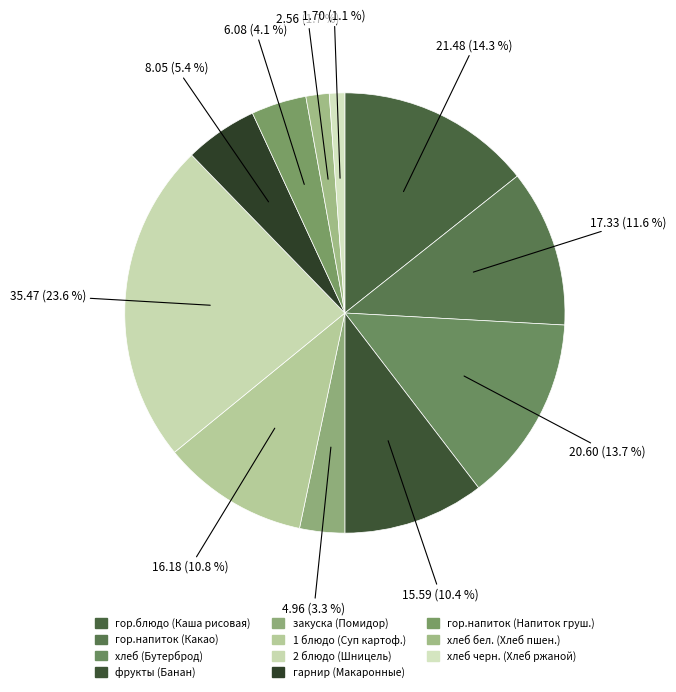

Rank the categories by value from highest to lowest.

Шницель из говядины, Каша рисовая молочная с маслом сливочным, Бутерброд с сыром, Какао с молоком, Суп картофельный с горохом, Банан, Макаронные изделия отварные, Напиток грушевый с витамином С, Помидор свежий порционный, Хлеб пшеничный, Хлеб ржаной